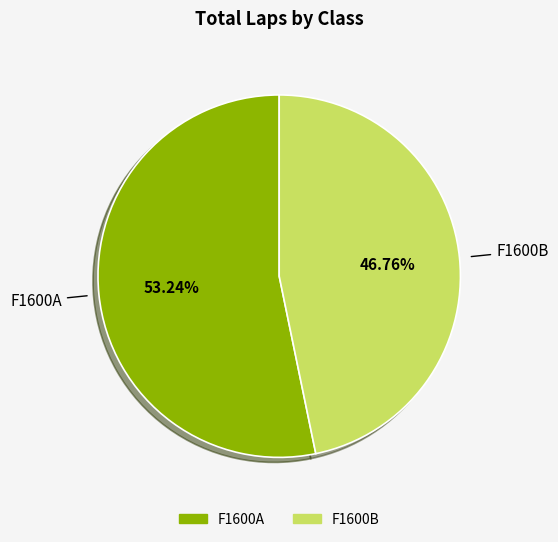

Does any single category account for the majority?

Yes